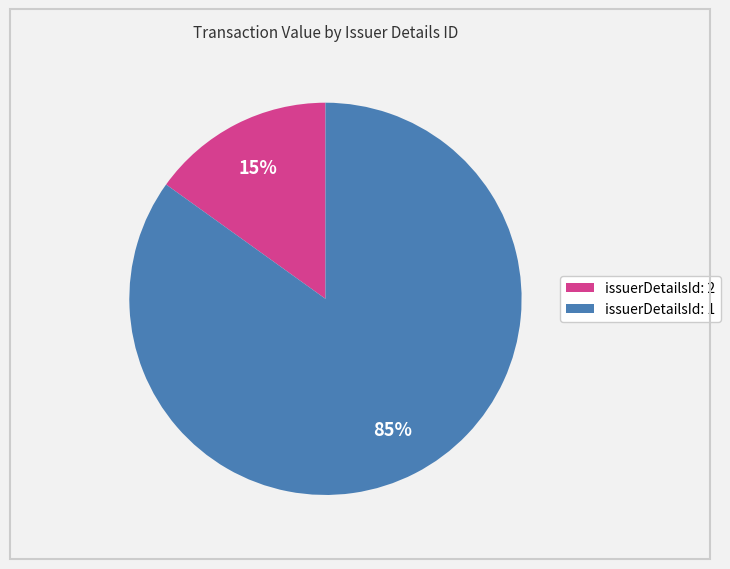

Count the number of slices in the pie.

2